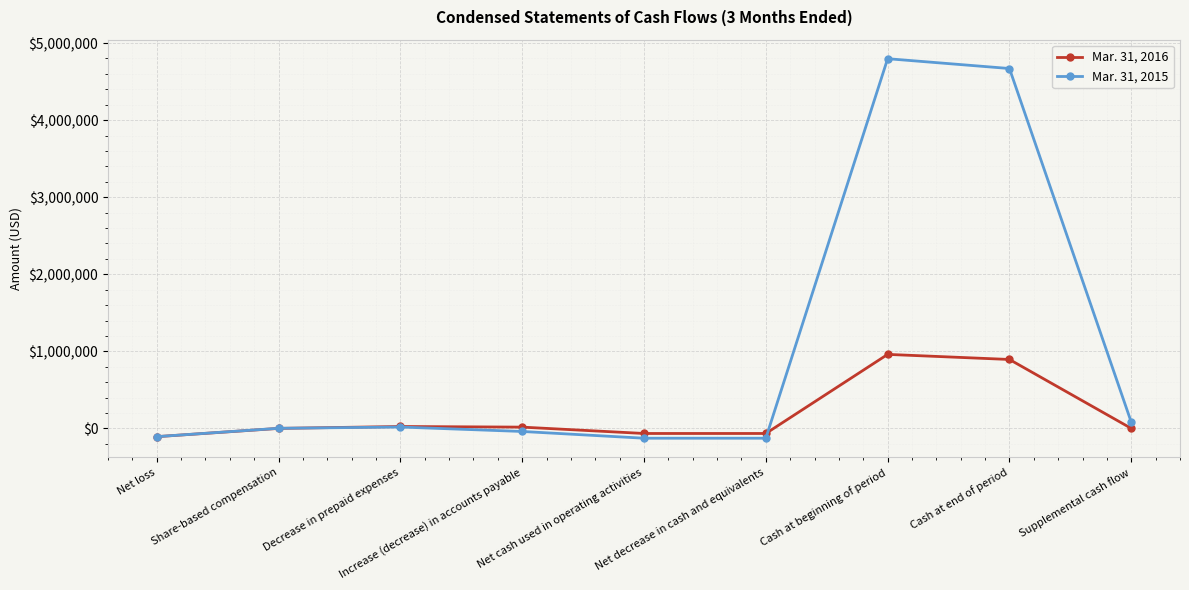

Which category has the highest value in the Mar. 31, 2015 series?

Cash at beginning of period